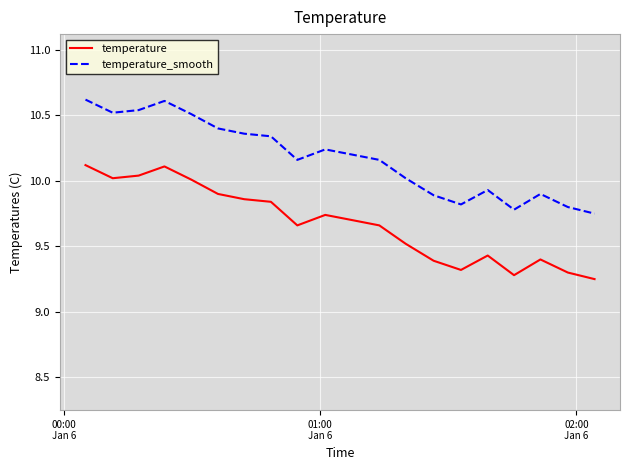

Rank the series by their average value, from highest to lowest.

temperature_smooth, temperature